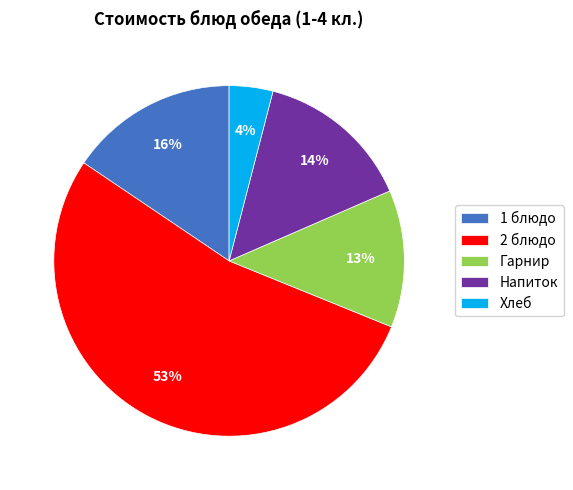

Which slice represents more than half of the pie?

2 блюдо